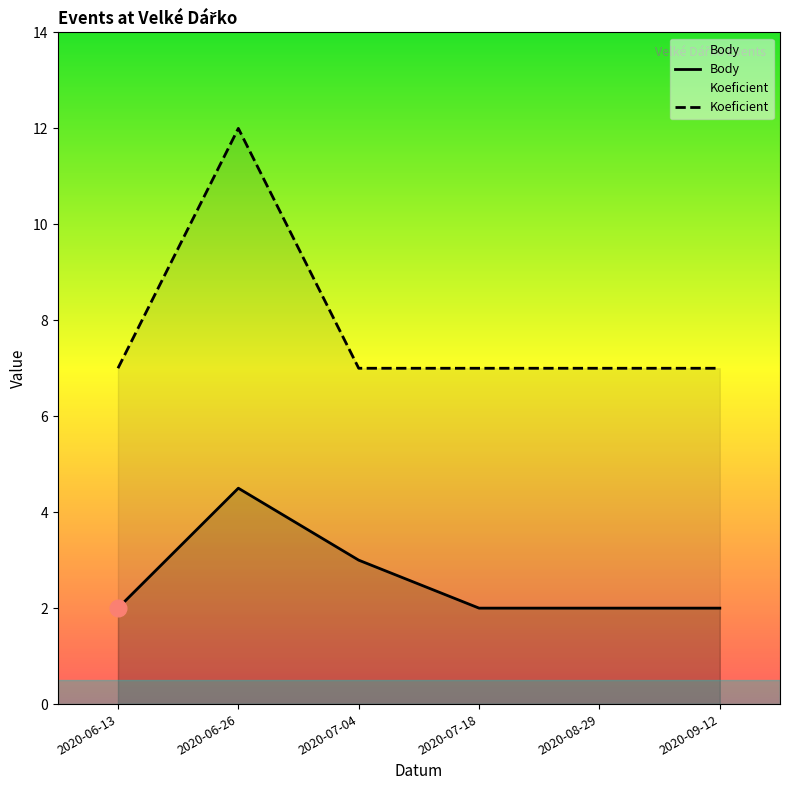

What is the difference between the second highest and minimum values in the Body series?

1.0